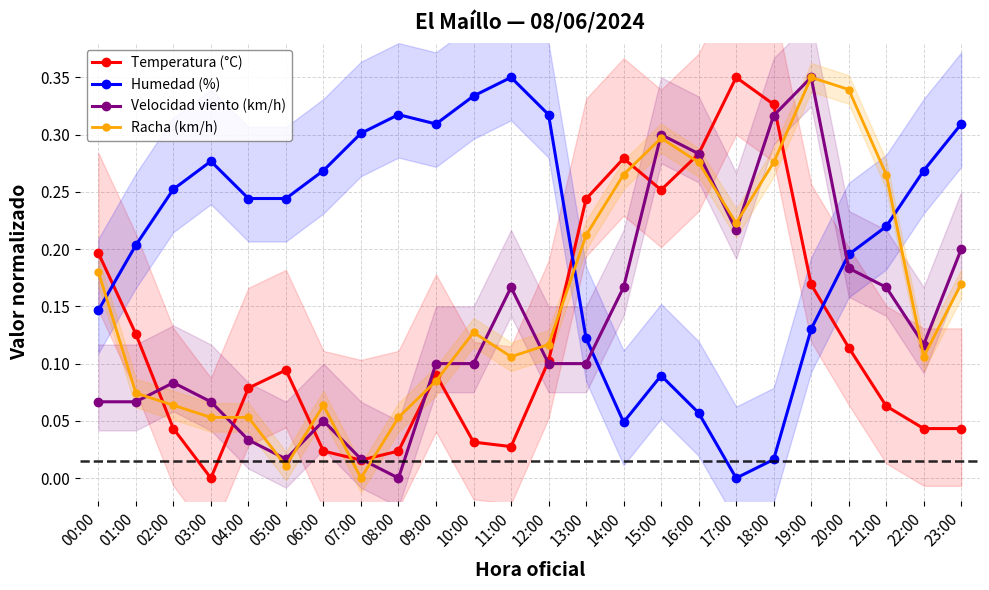

The Temperatura (°C) series shows 0.3 at 14:00. True or false?

True